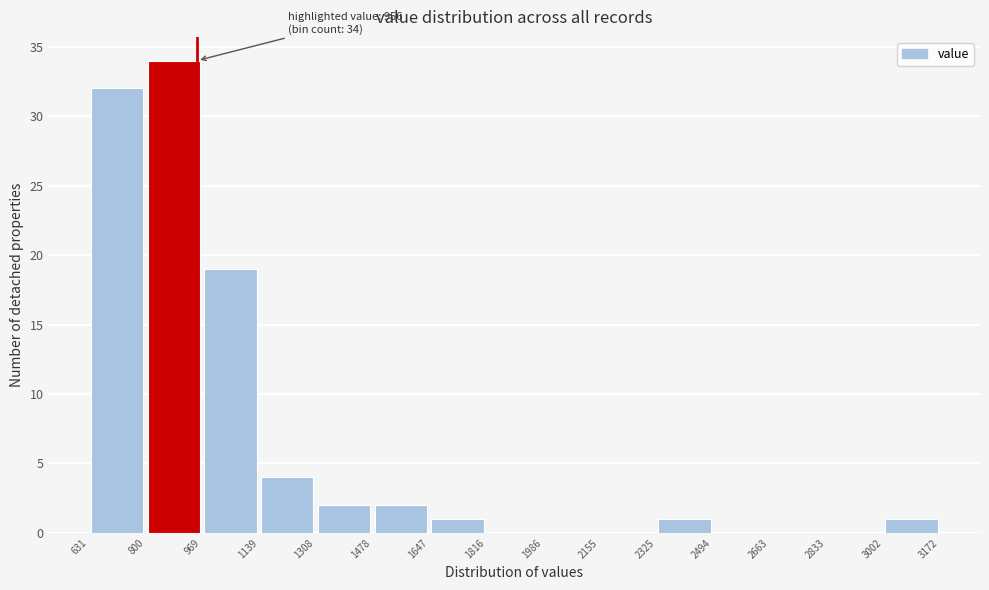

Over which range of the x-axis is the bar tallest?

800 to 969